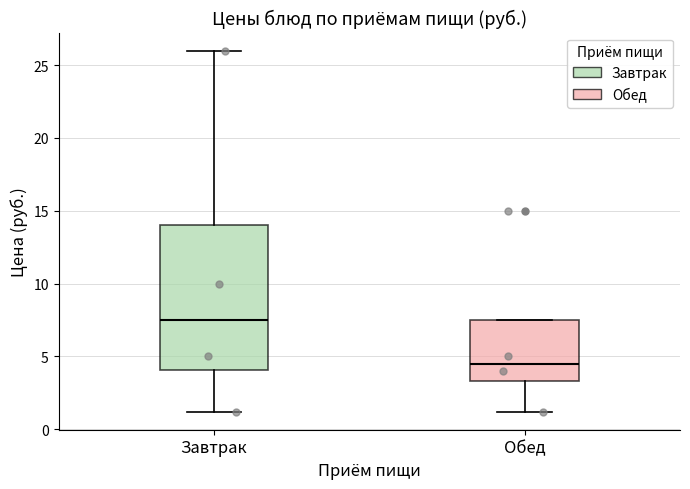

Reading left to right, transcribe this box plot: for each box, give where its median line is, the range the box spans, and where its two whiskers end, as read against the y-axis. The values are not printed on the chart, so give them approximately, as read against the axis.

Завтрак: median 7.5, box 4.0 to 14.0, whiskers 1.0 to 26.0
Обед: median 4.5, box 3.5 to 7.5, whiskers 1.0 to 7.5